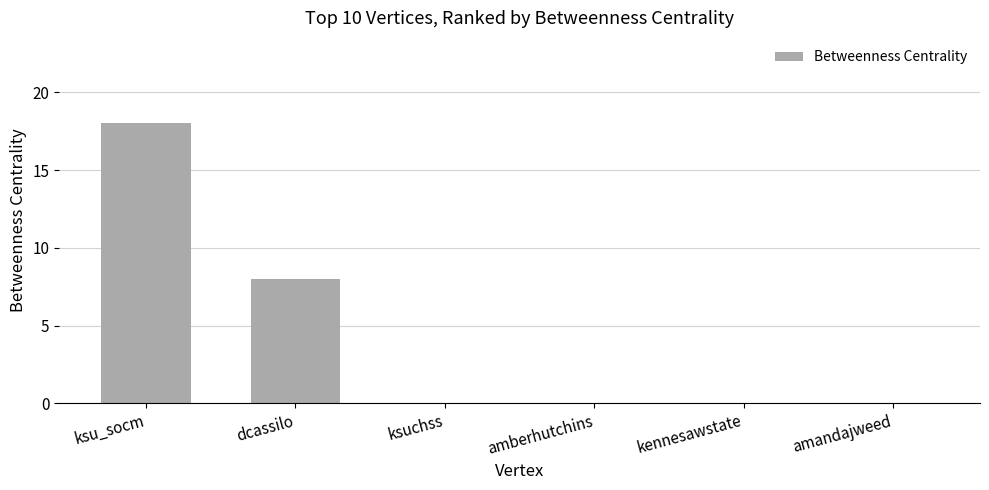

At which category does the chart reach its peak across all series?

ksu_socm